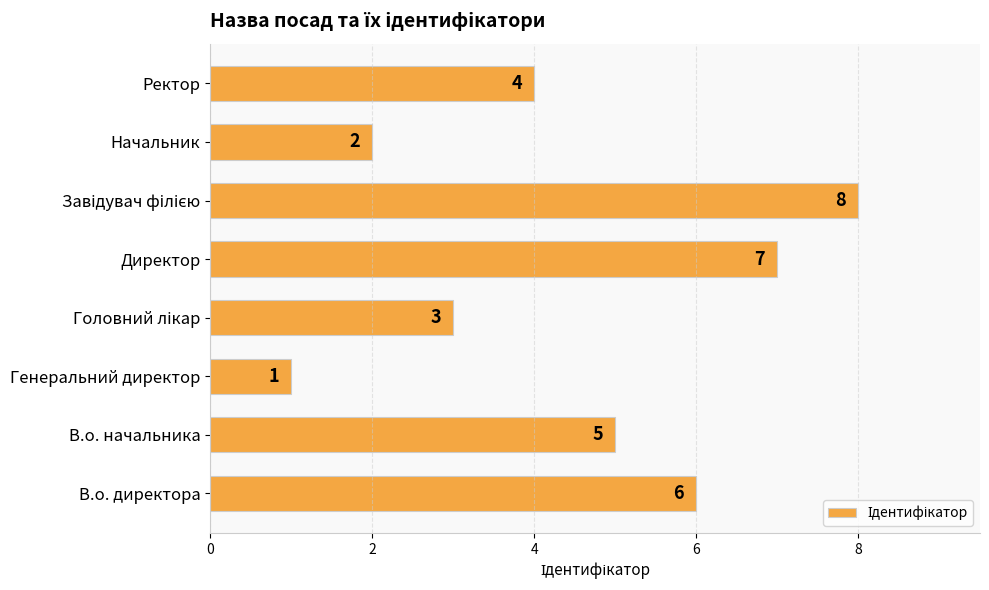

What is the approximate value at Ректор?

4